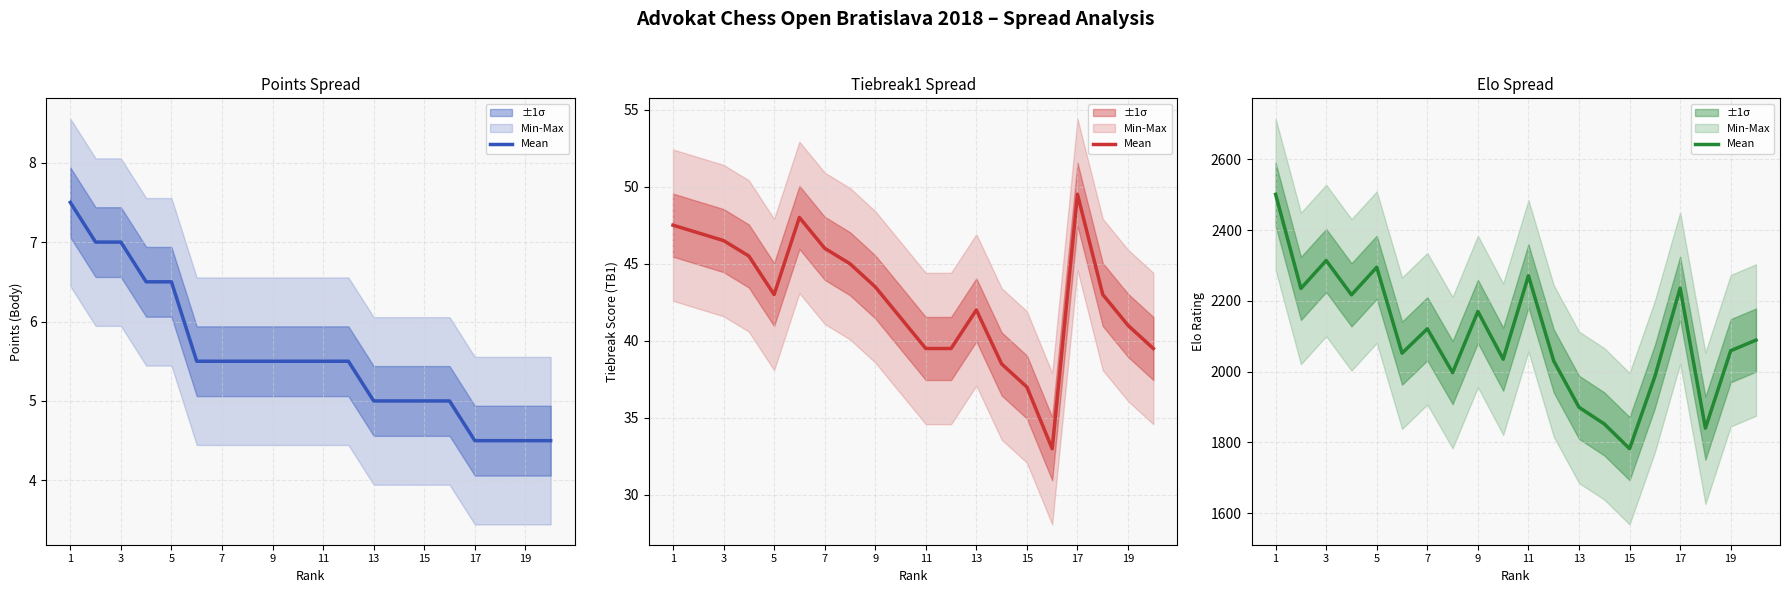

What is the greatest value displayed?

2501